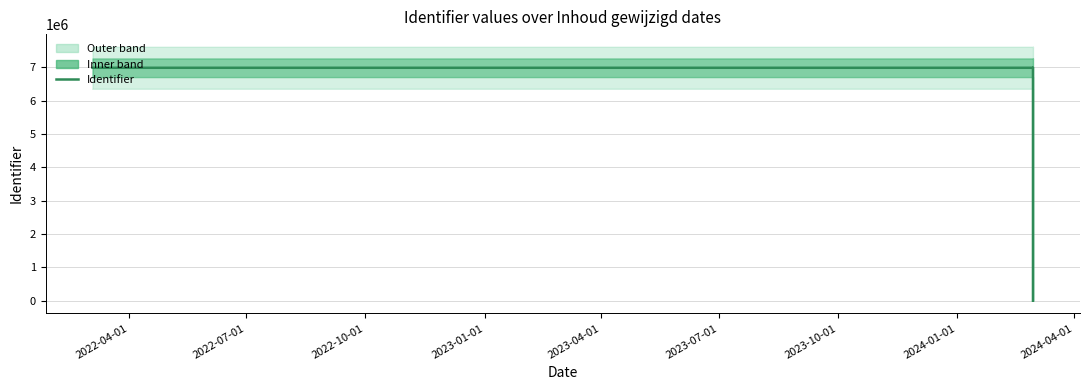

Is it true that the value at 10 is -2991270?

False